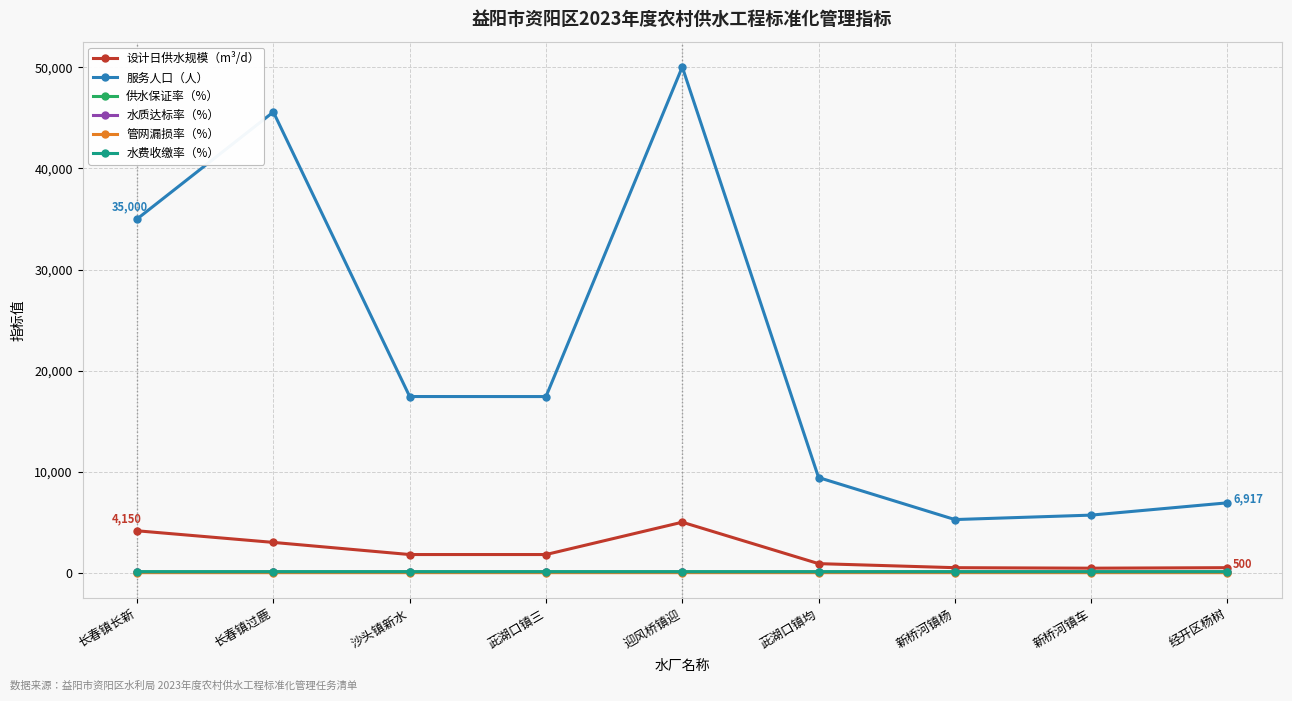

Read the 水质达标率（%） value at 经开区杨树.

100